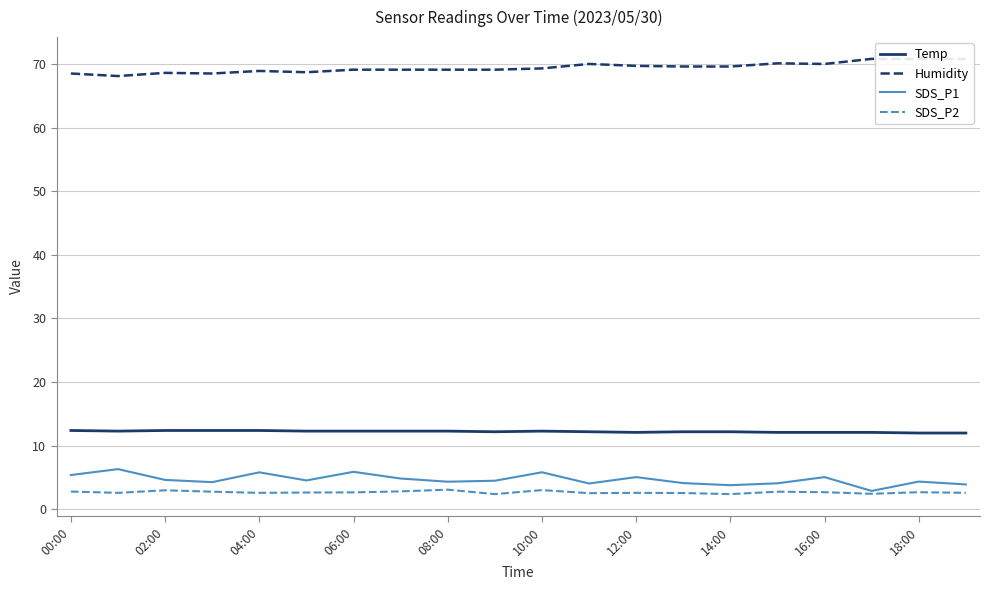

Which category has the highest value across all series?

17